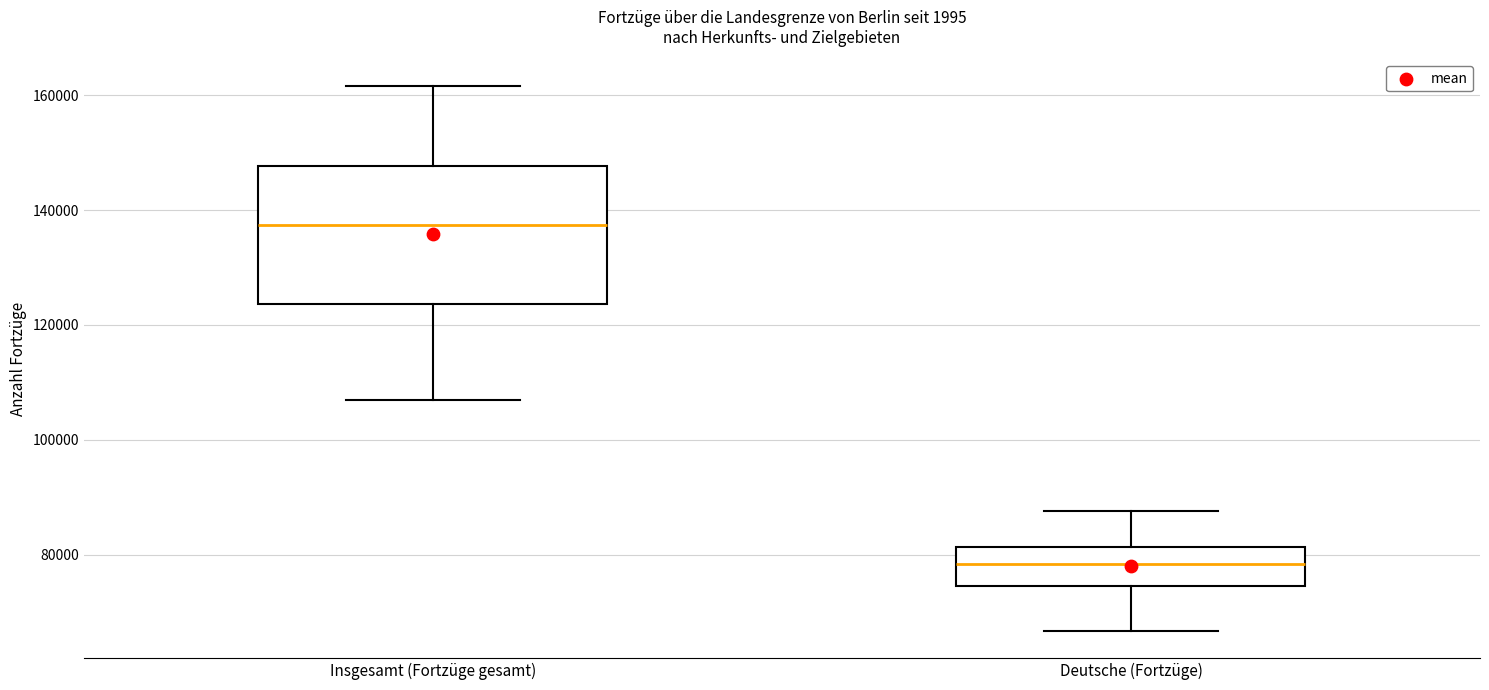

Which box has the lowest median line?

Deutsche (Fortzüge)